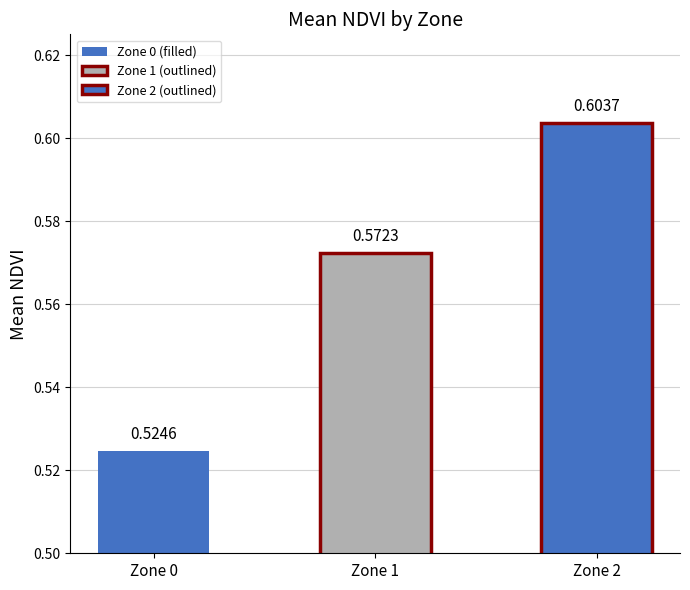

What is the approximate value at Zone 1?

0.6